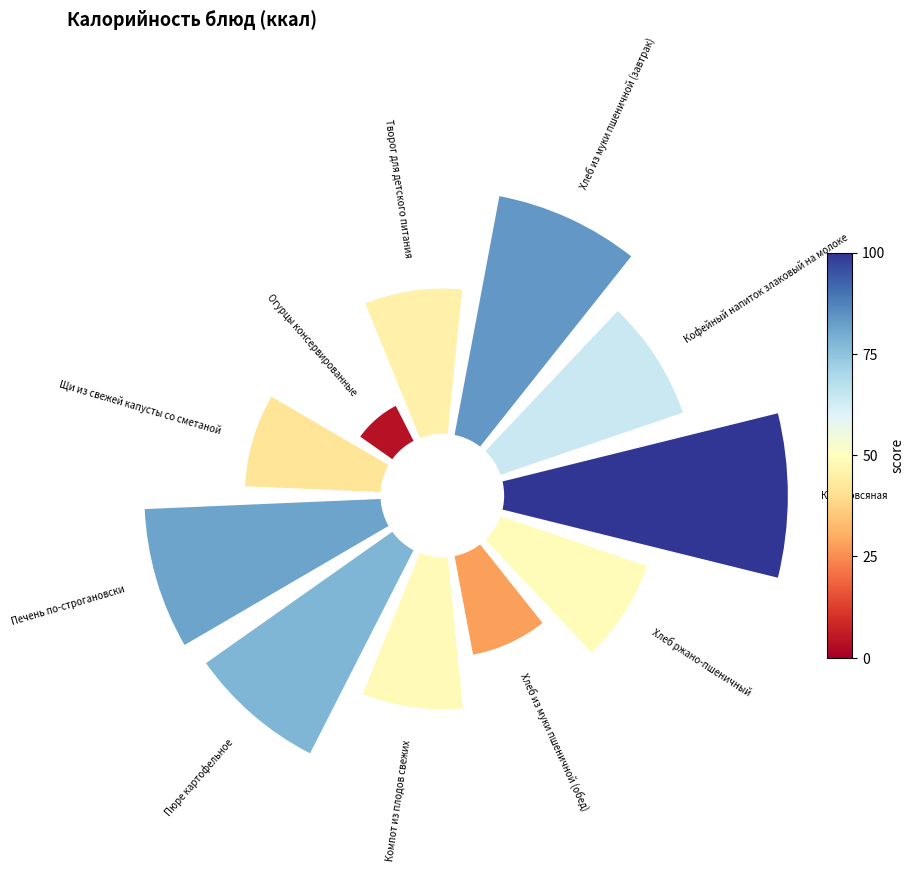

To the nearest percent, what is the average slice percentage?

9%